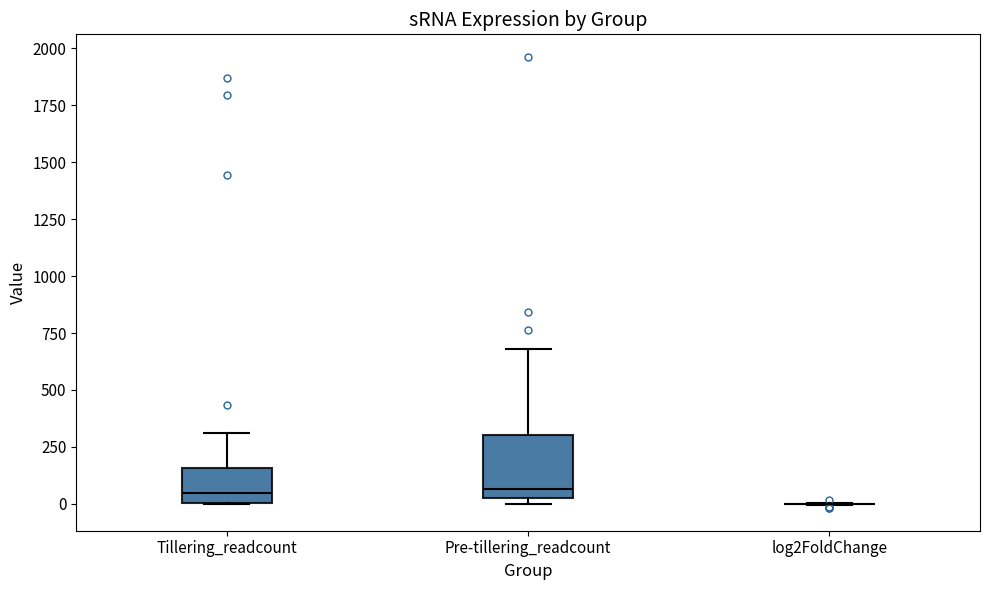

Which box is the tallest, from its lower edge to its upper edge?

Pre-tillering_readcount